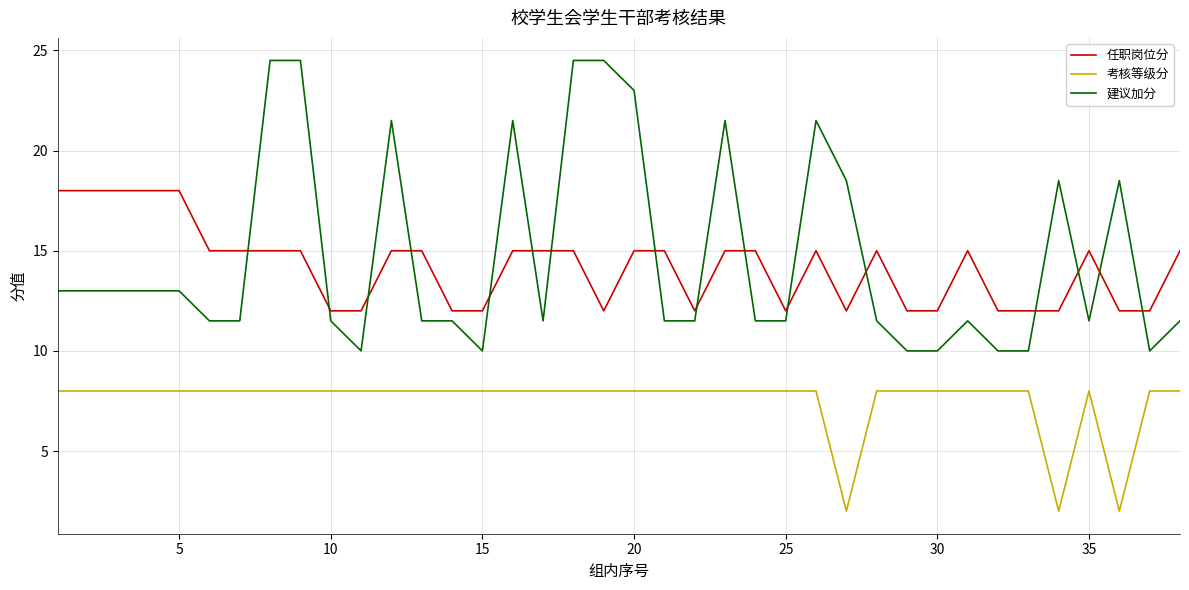

Which series has the largest total across all categories?

建议加分